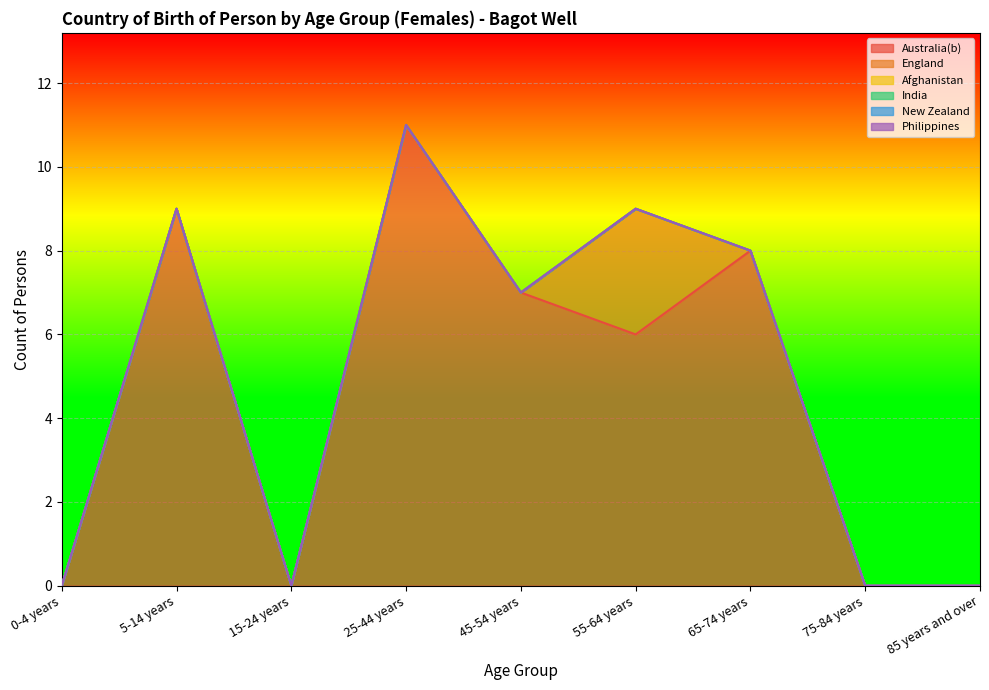

Reading left to right, extract all data points from this chart.

Australia(b): 0	9	0	11	7	6	8	0	0
England: 0	0	0	0	0	3	0	0	0
Afghanistan: 0	0	0	0	0	0	0	0	0
India: 0	0	0	0	0	0	0	0	0
New Zealand: 0	0	0	0	0	0	0	0	0
Philippines: 0	0	0	0	0	0	0	0	0